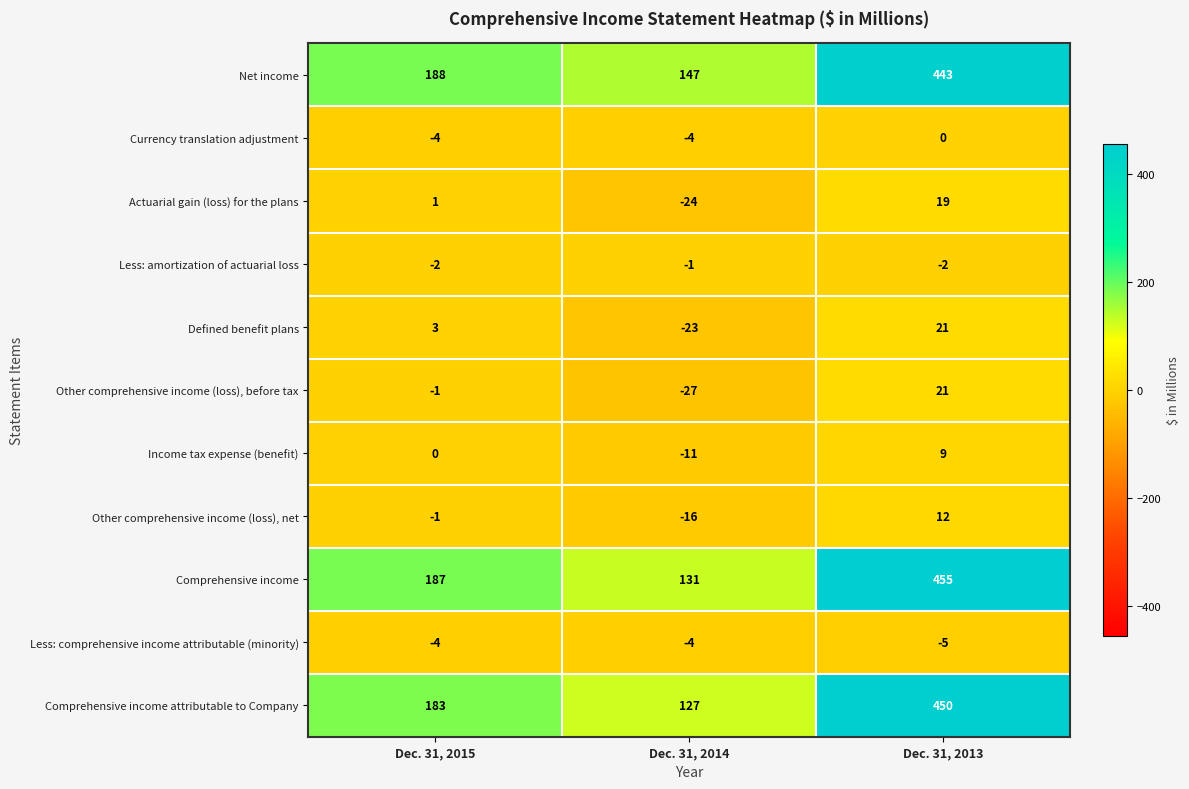

What is the sum of the Income tax expense (benefit) values at Dec. 31, 2015 and Dec. 31, 2013?

9